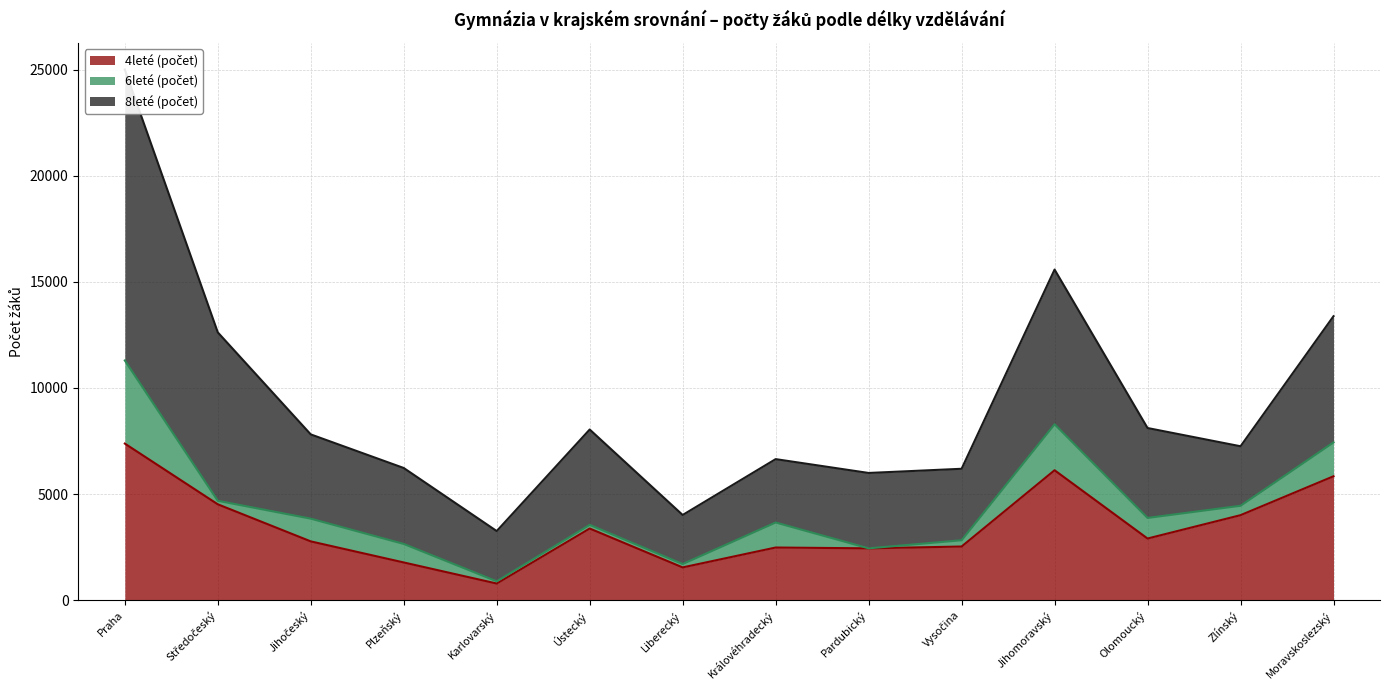

What is the maximum value for 4leté (počet)?

7379